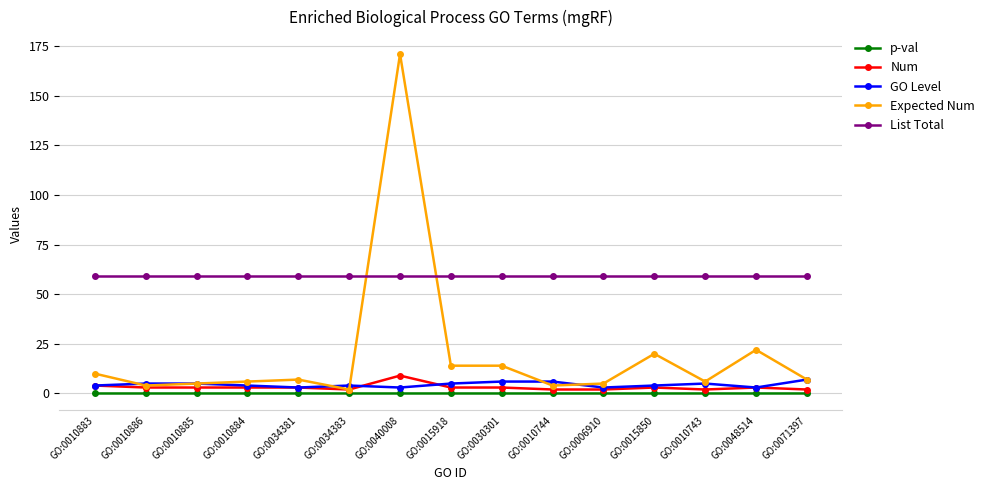

True or false: List Total has a value of 94.2 at GO:0030301.

False